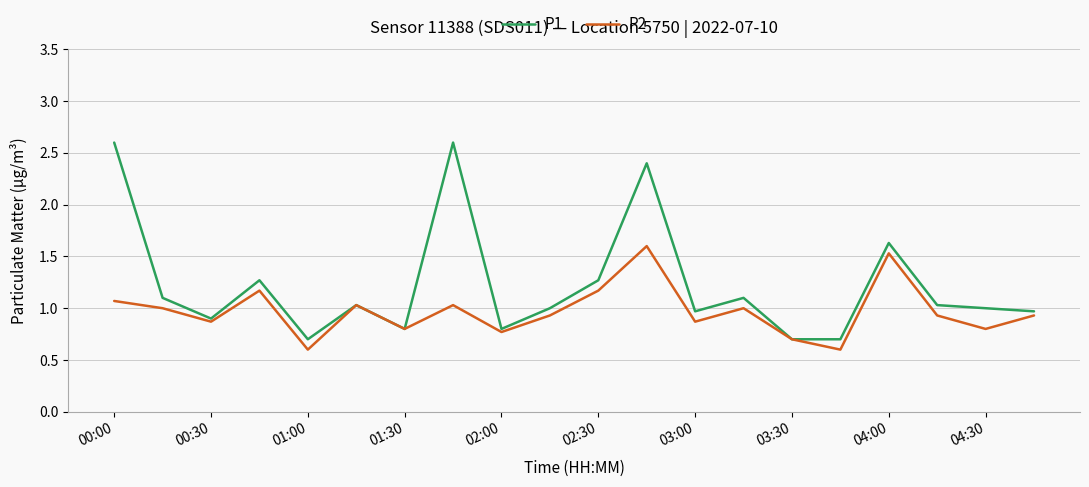

In P2, how many points are lower than both neighbors (excluding endpoints)?

7